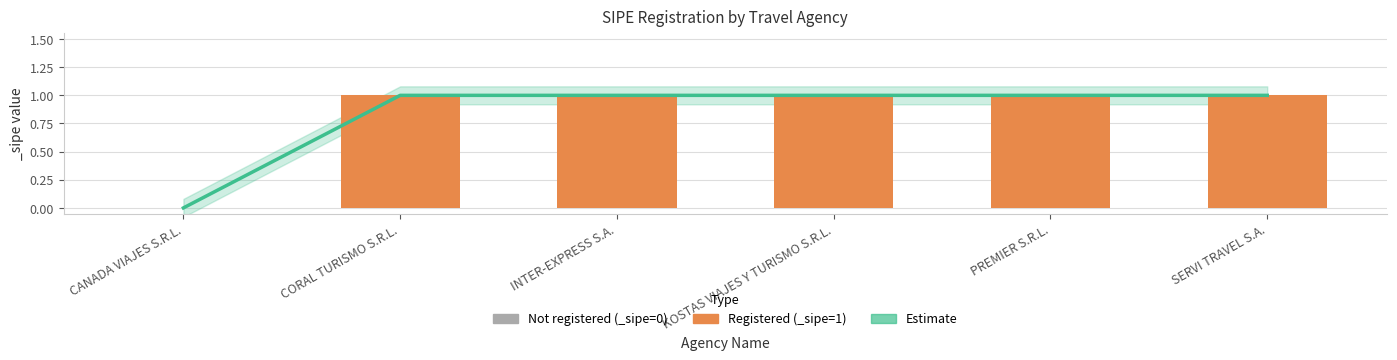

True or false: the data shows 1 at PREMIER S.R.L..

False